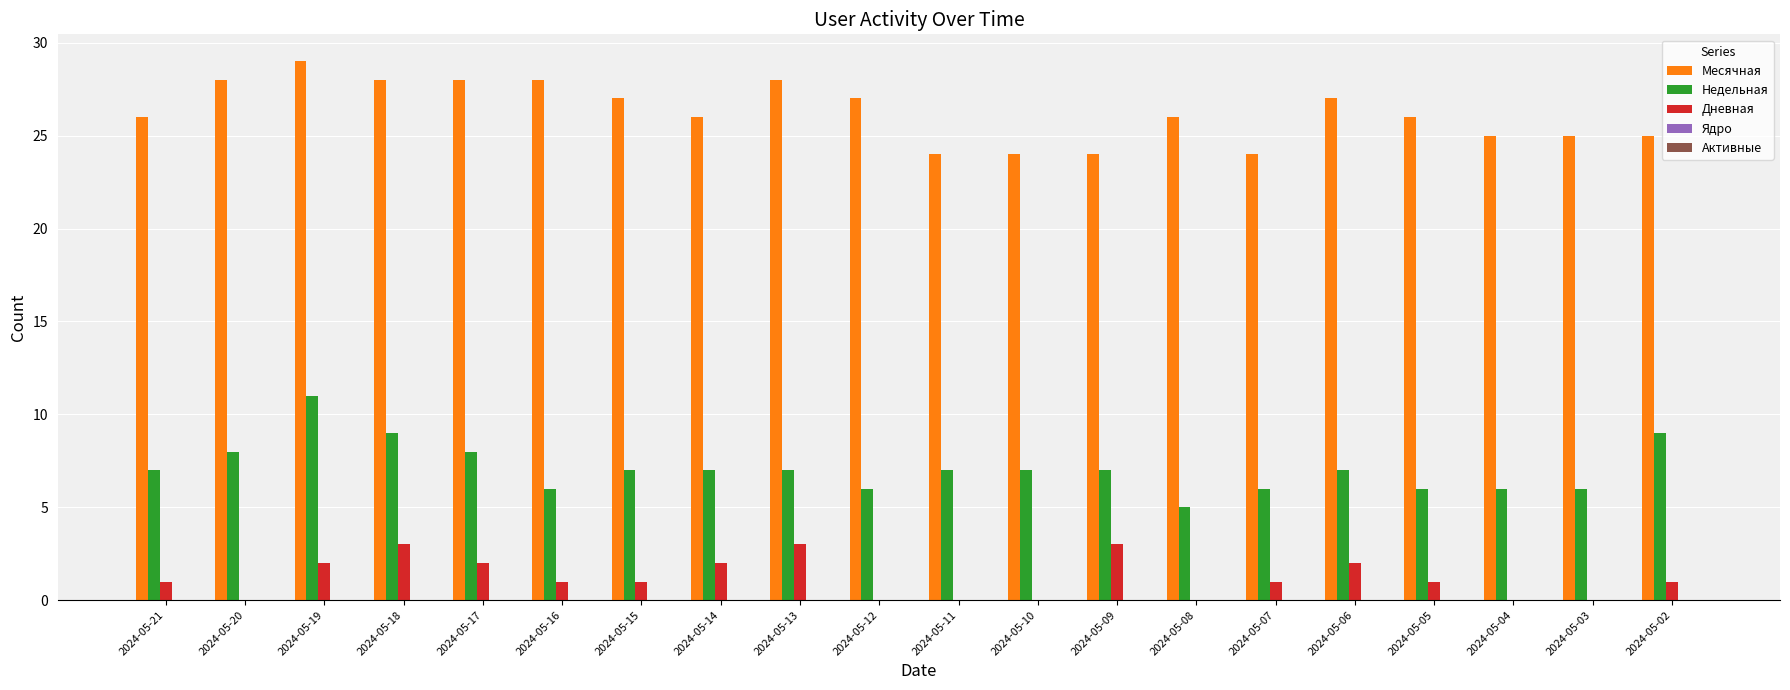

Between 2024-05-15 and 2024-05-13, which series saw the biggest shift?

Дневная